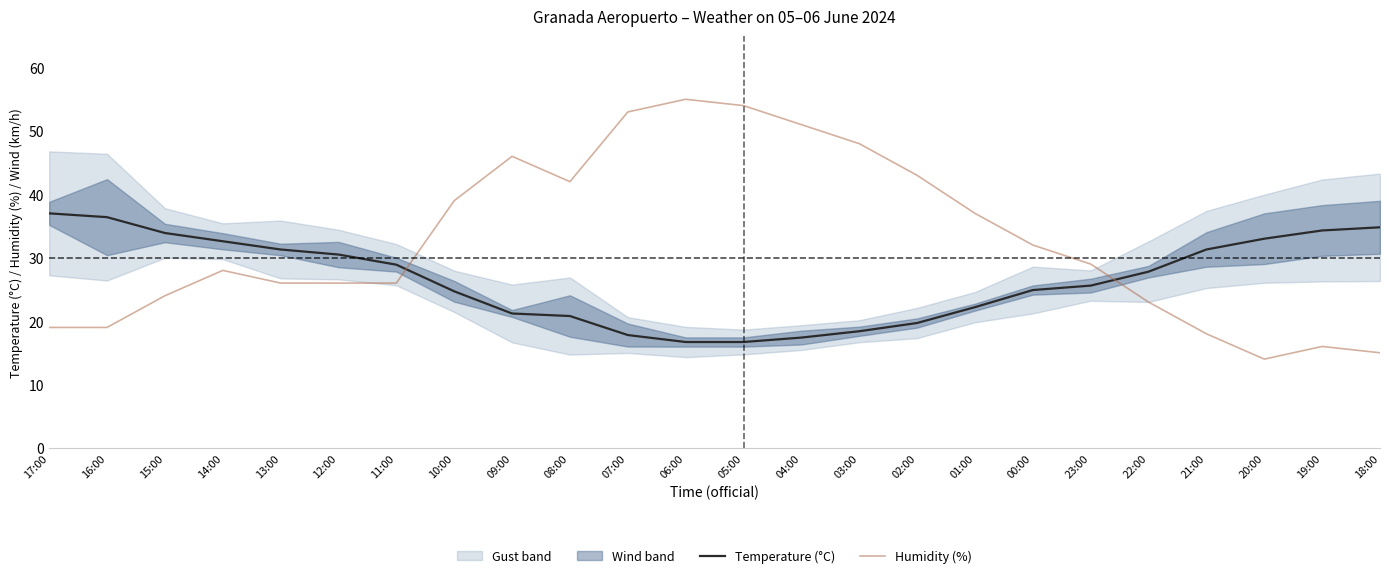

Is this an area chart (filled region under the line)?

No